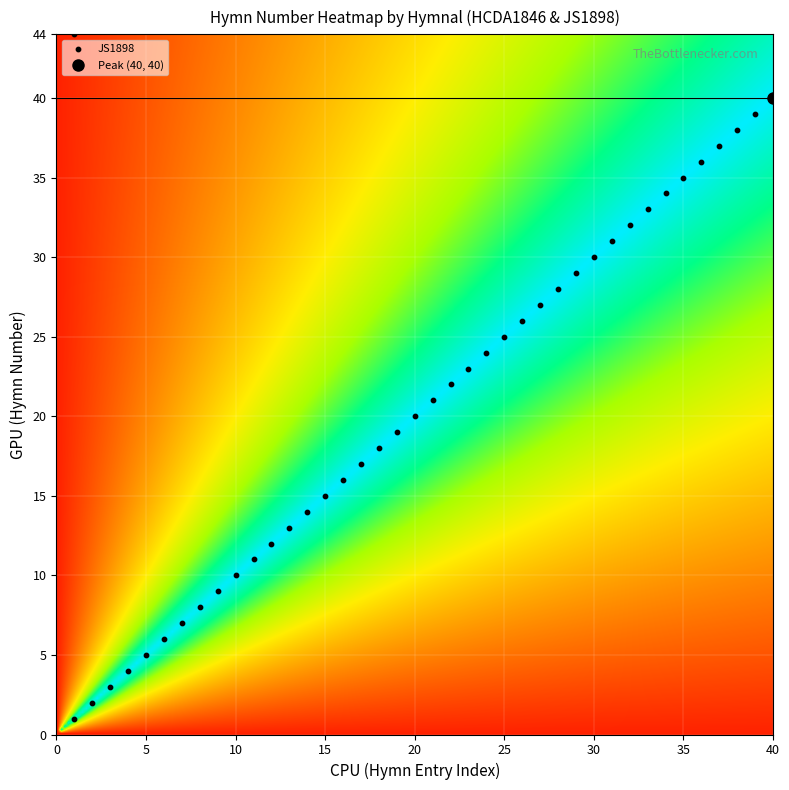

How many values are below 21?

20